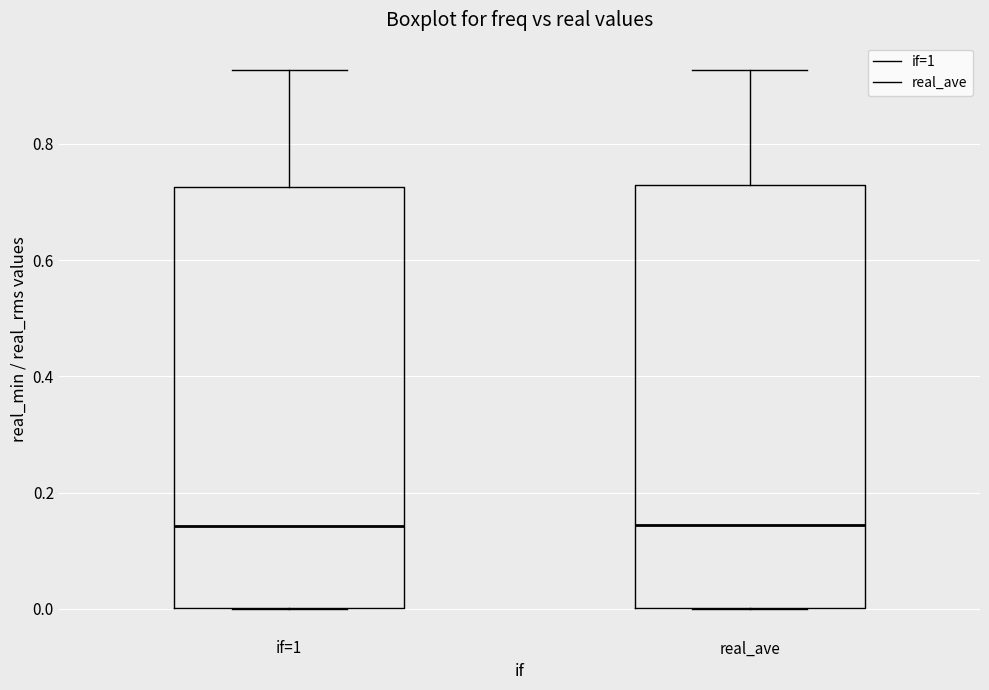

Where does the upper whisker of the box for real_ave end on the y-axis? The values are not printed on the chart, so give them approximately, as read against the axis.

0.92